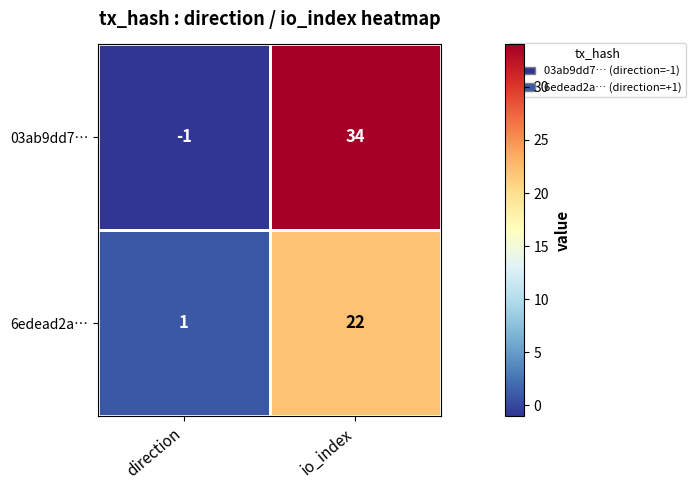

What is the sum of all 6edead2a… values?

23